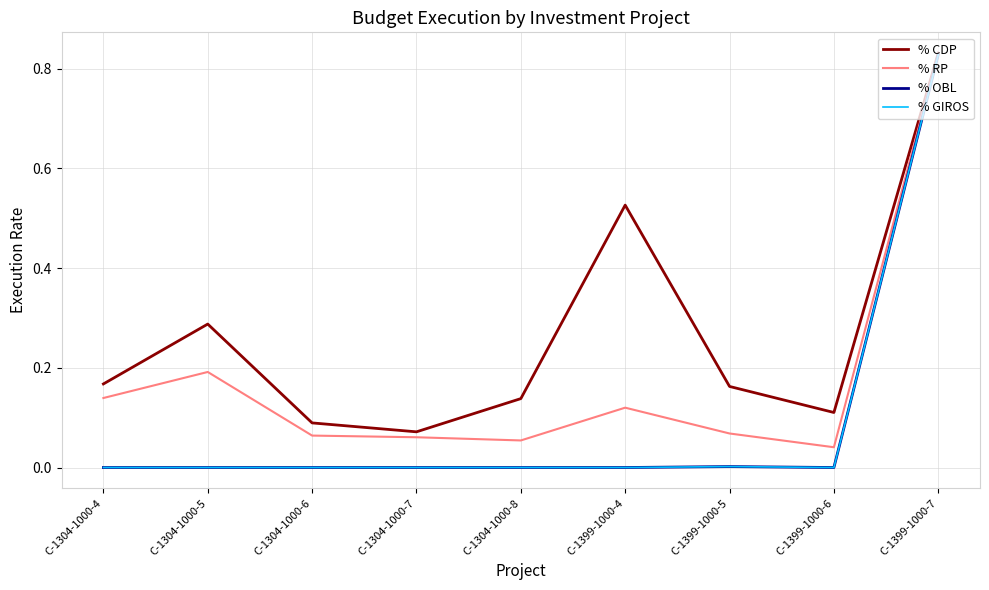

Does the chart have visible grid lines?

Yes